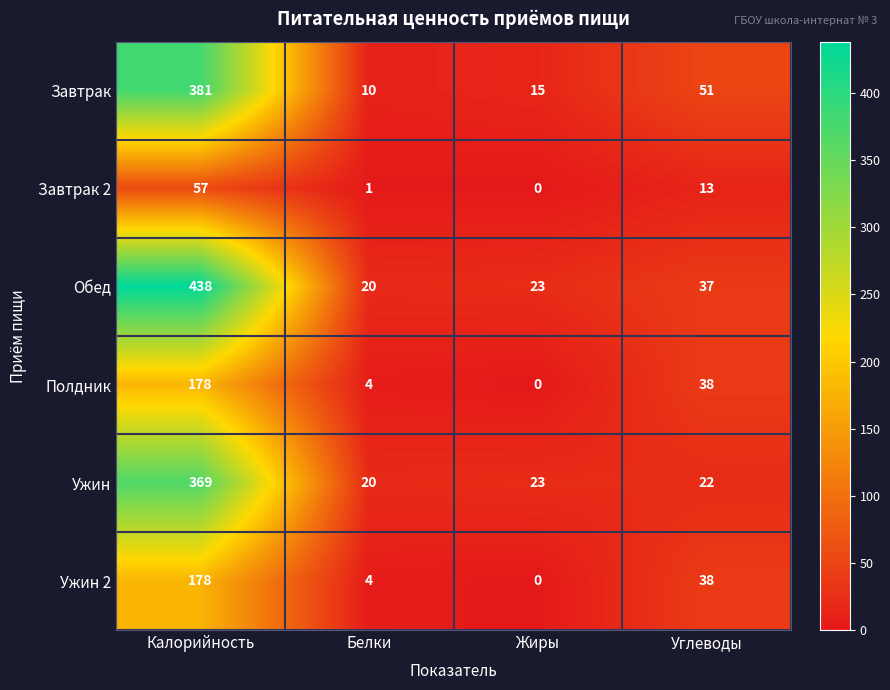

Is it true that Ужин 2 equals 52 at Калорийность?

False